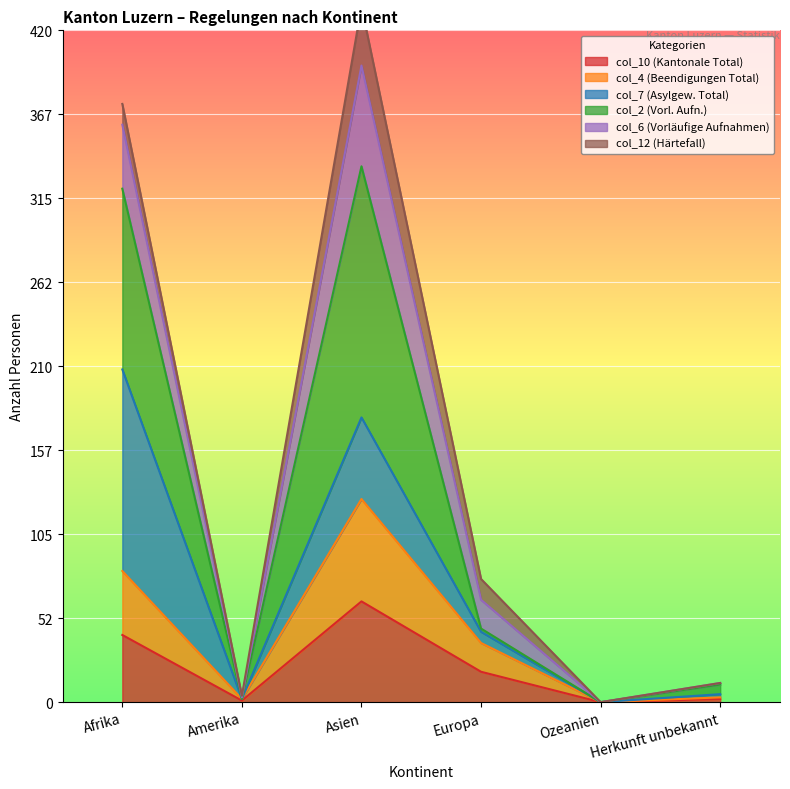

True or false: col_2 (Vorl. Aufn.) and col_10 (Kantonale Total) intersect in this chart.

False